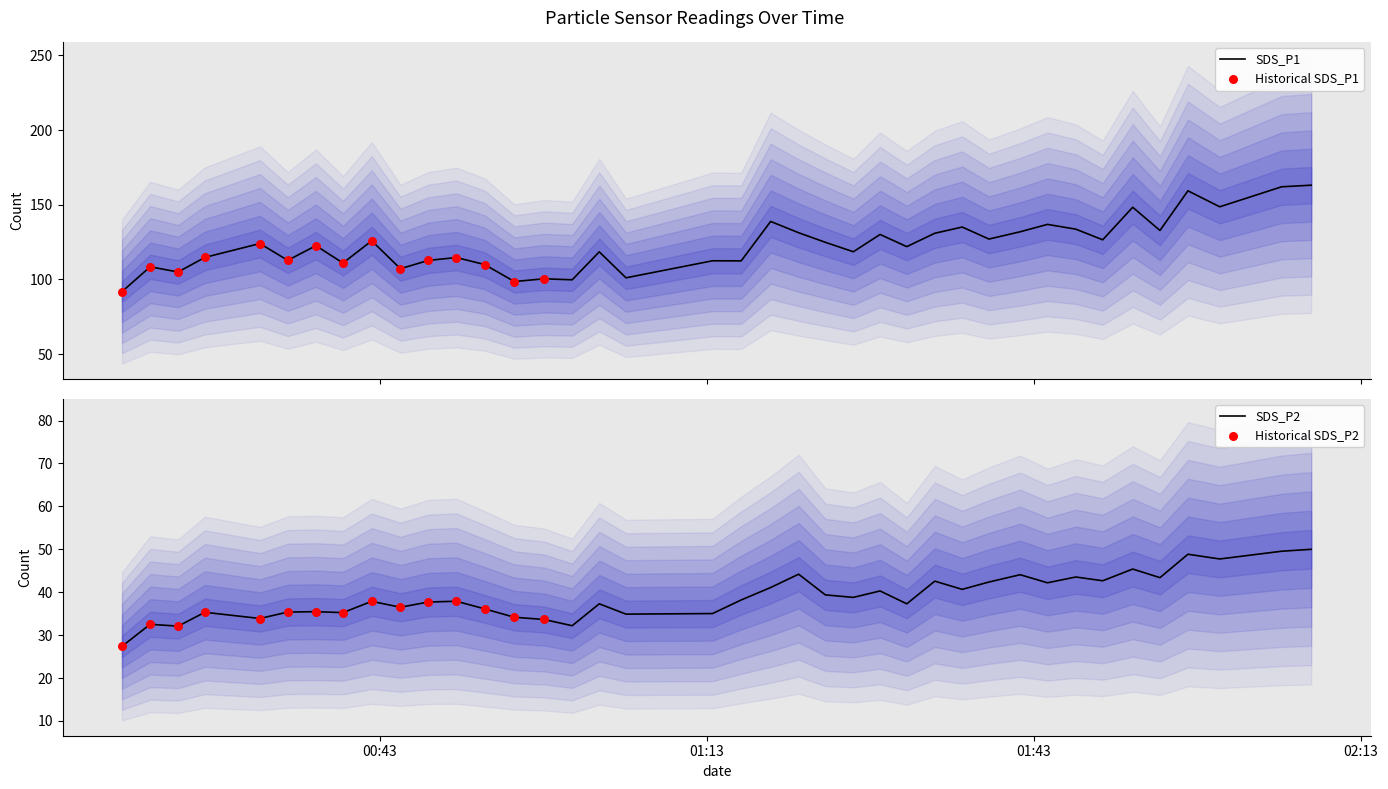

What is the lowest value of the SDS_P1 series?

91.8